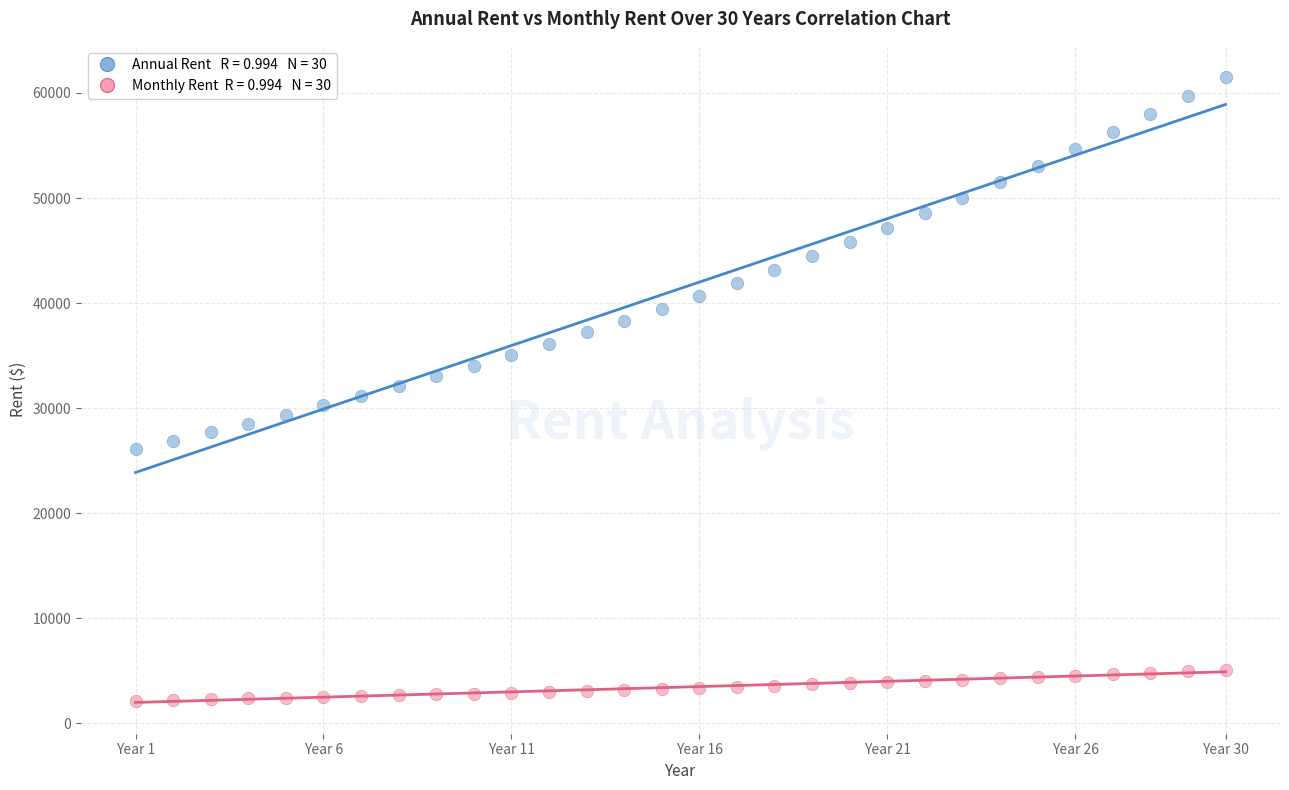

Across all data points, what is the range of Y values (max minus min)?

59333.4